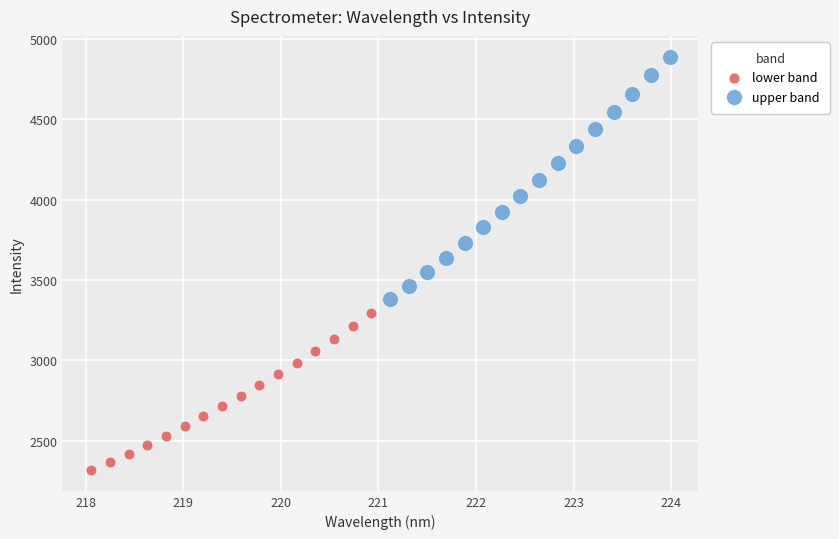

Which series reaches the maximum Y coordinate?

upper band